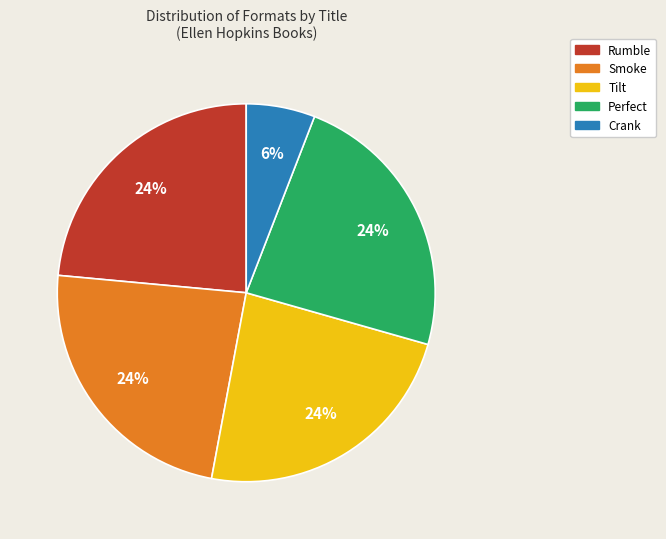

To the nearest percent, what is the difference between the largest and smallest slice percentages?

18%